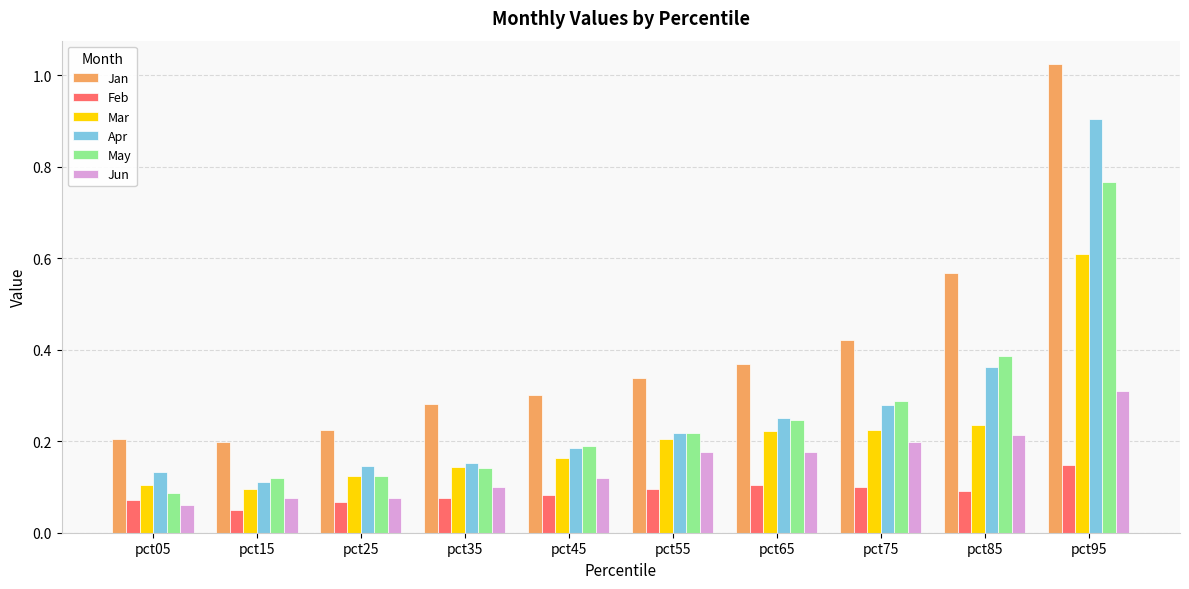

Are the bars grouped side by side (vs. stacked)?

Yes